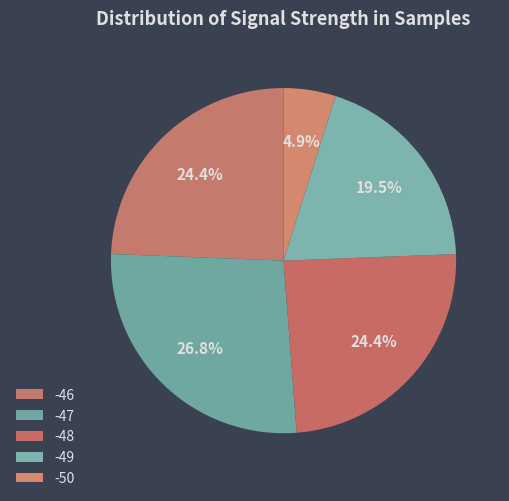

How many segments does this pie chart have?

5